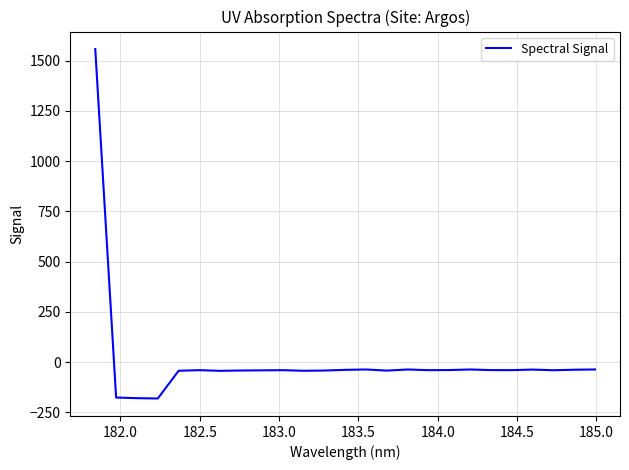

What is the difference between the maximum and minimum values?

1739.3